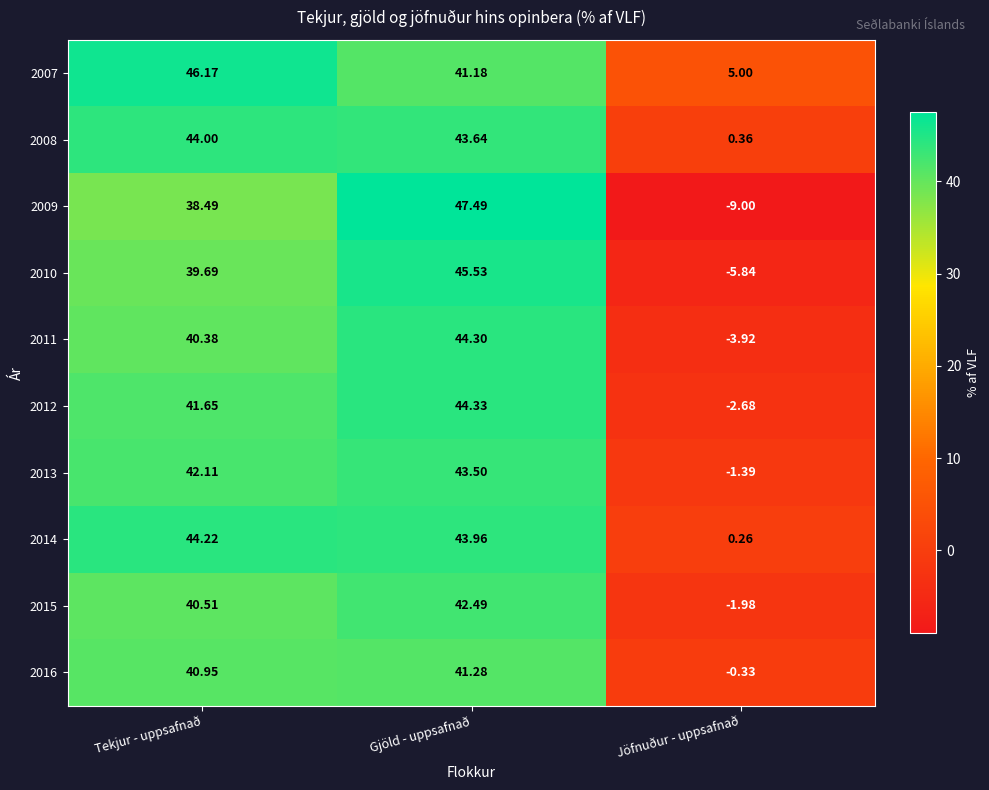

Which series changed the most between Gjöld - uppsafnað and Jöfnuður - uppsafnað?

2009